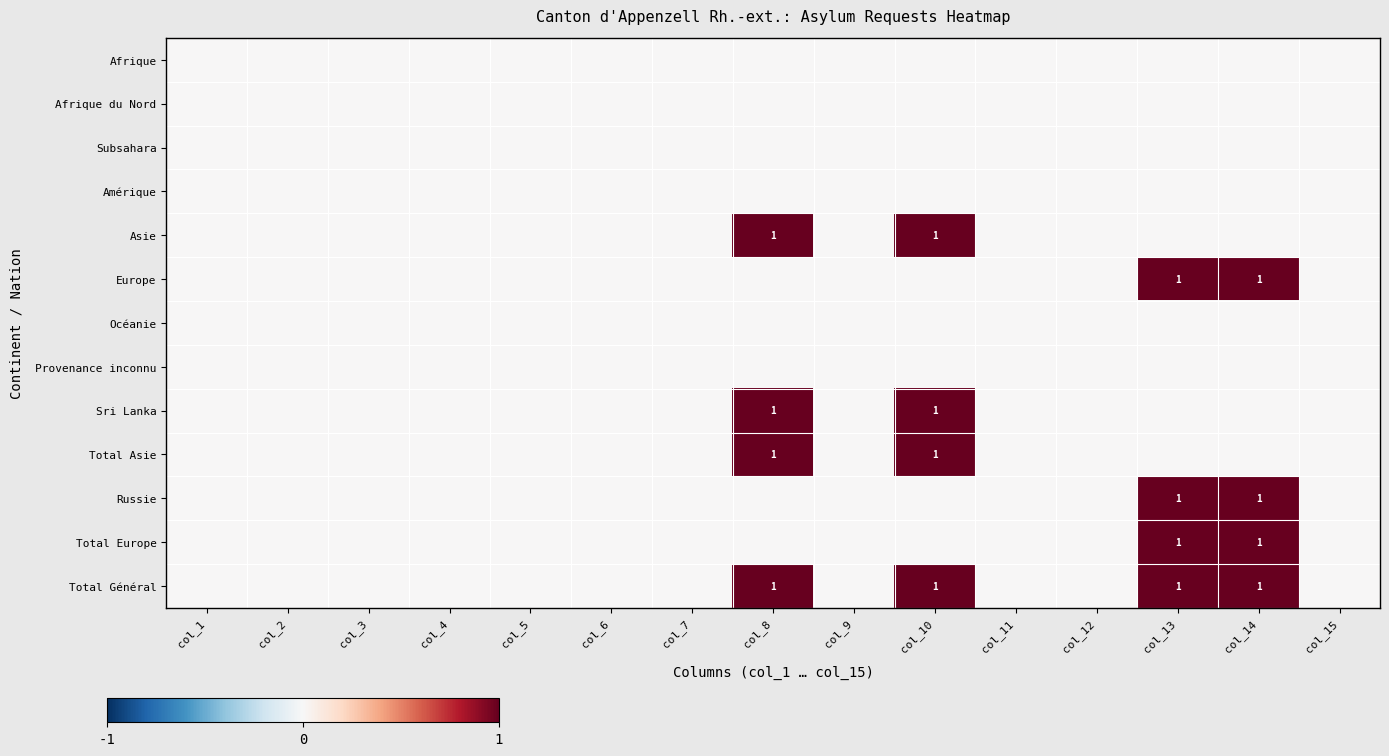

The Total Asie series shows 1 at col_8. True or false?

True